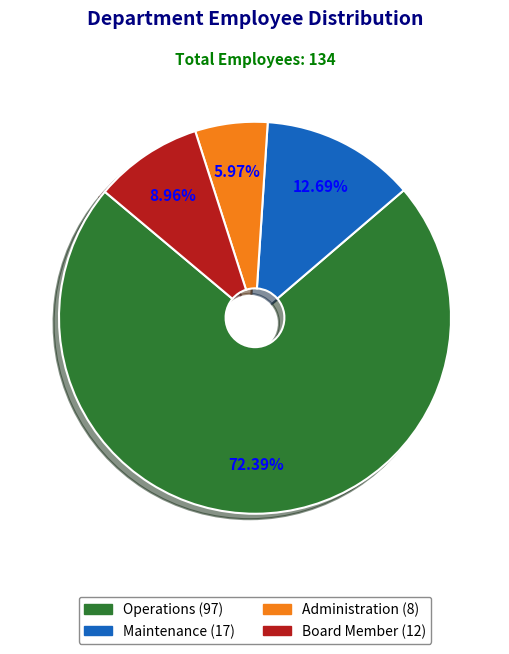

What is the ratio of the value at Operations to the value at Maintenance?

5.7